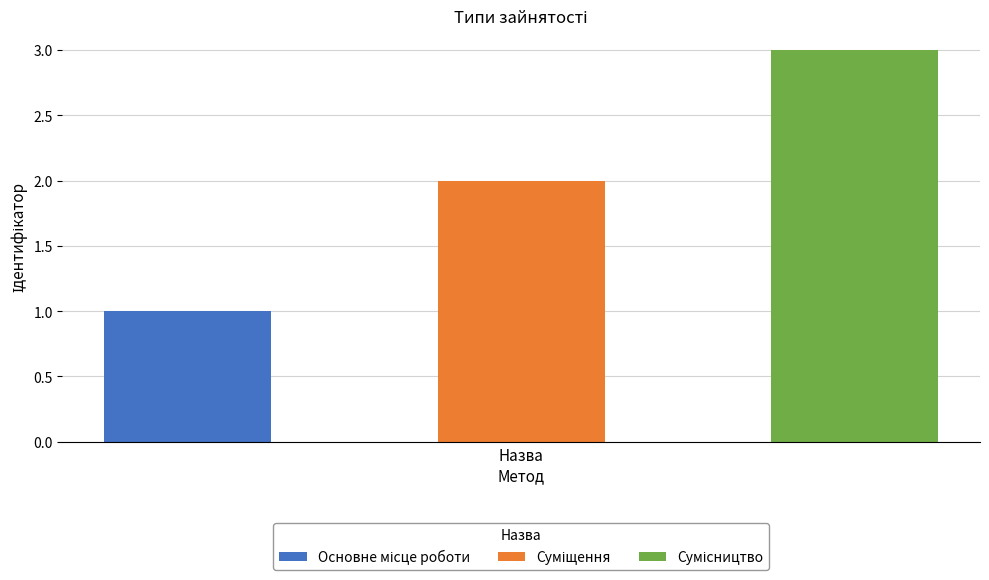

Are the bars horizontal?

No